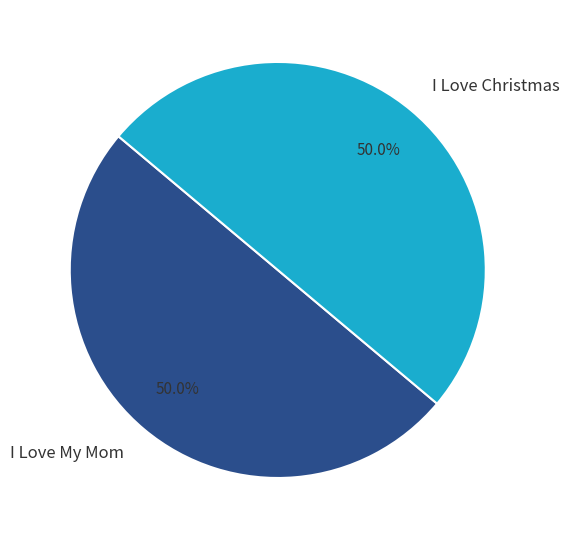

The I Love Christmas slice represents 61% of the pie. True or false?

False